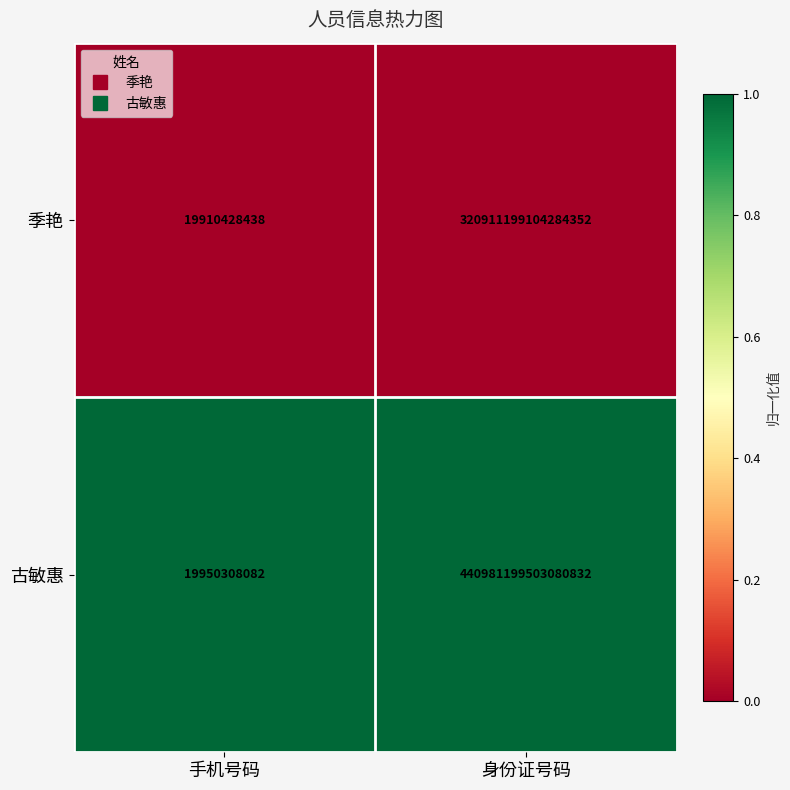

At 手机号码, list the series in order from largest to smallest.

古敏惠, 季艳